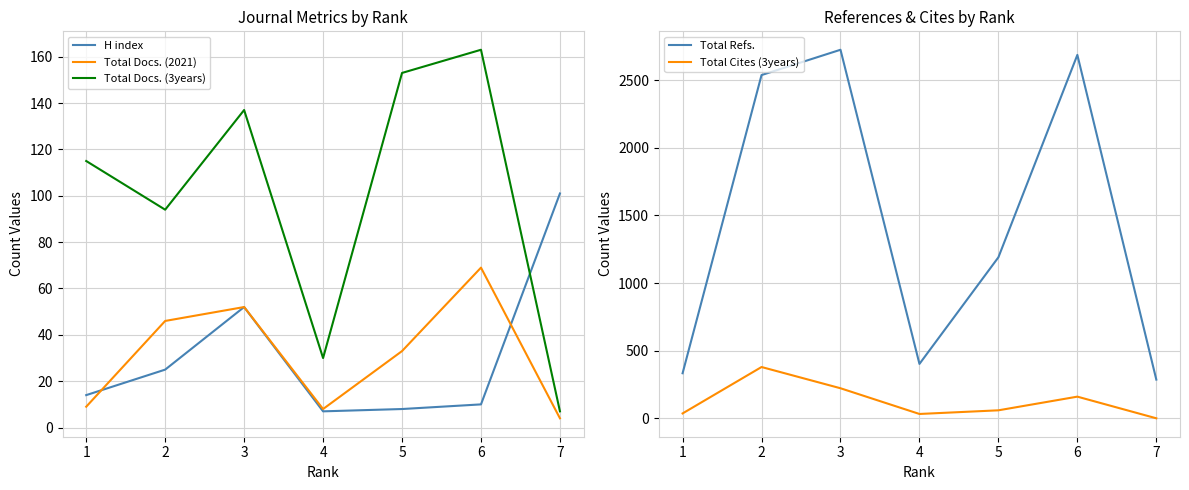

Is this an area chart (filled region under the line)?

No